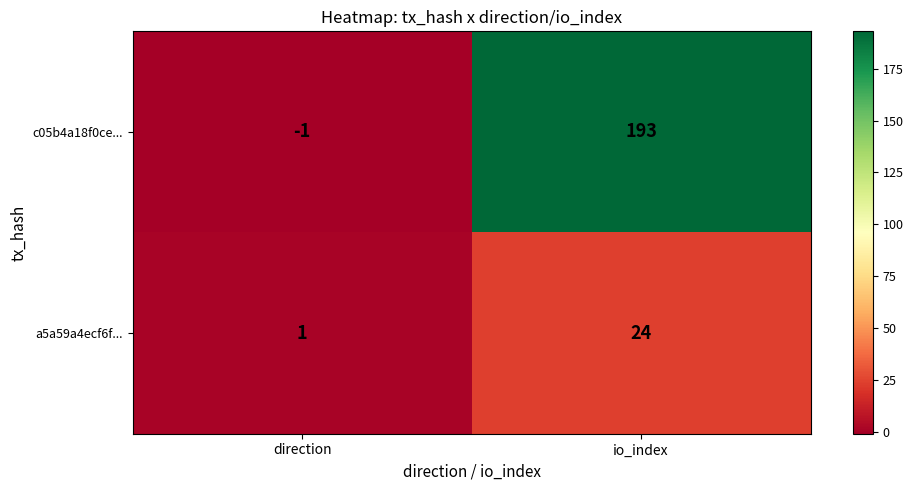

At which label does c05b4a18f0ce... reach its peak?

io_index